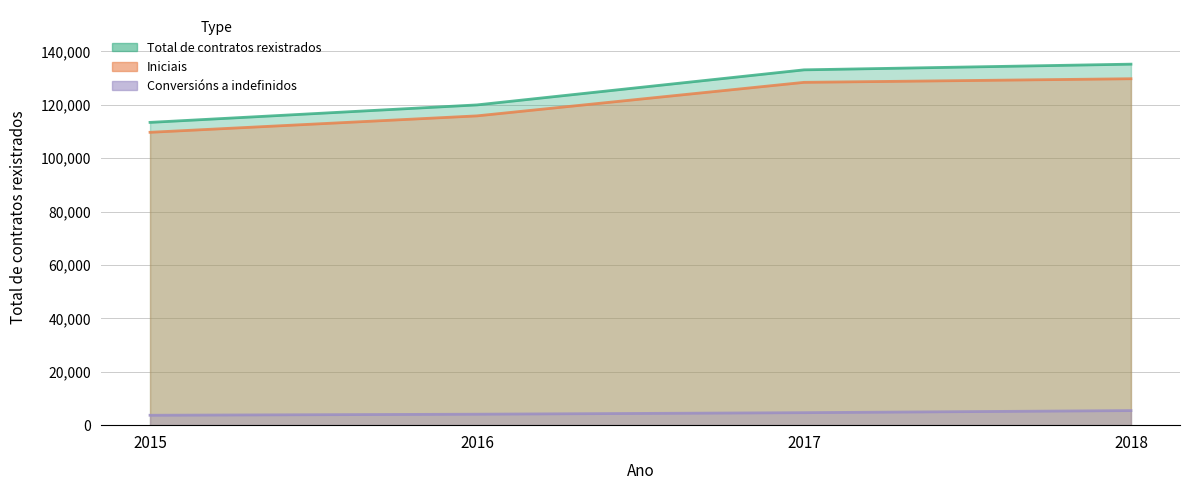

Which category has the lowest value across all series?

2015